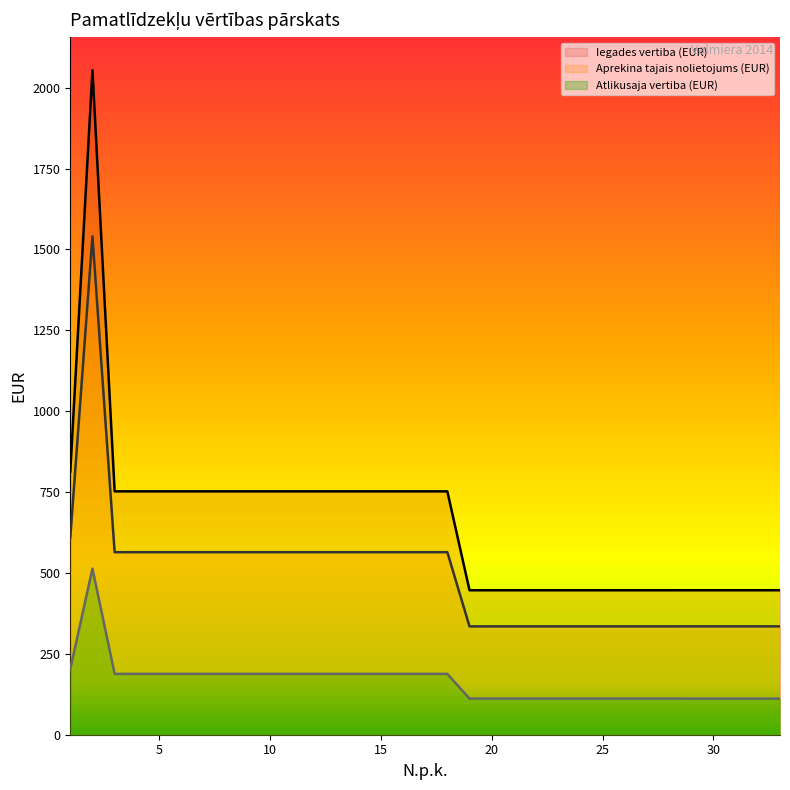

How many lines are shown in the chart?

3